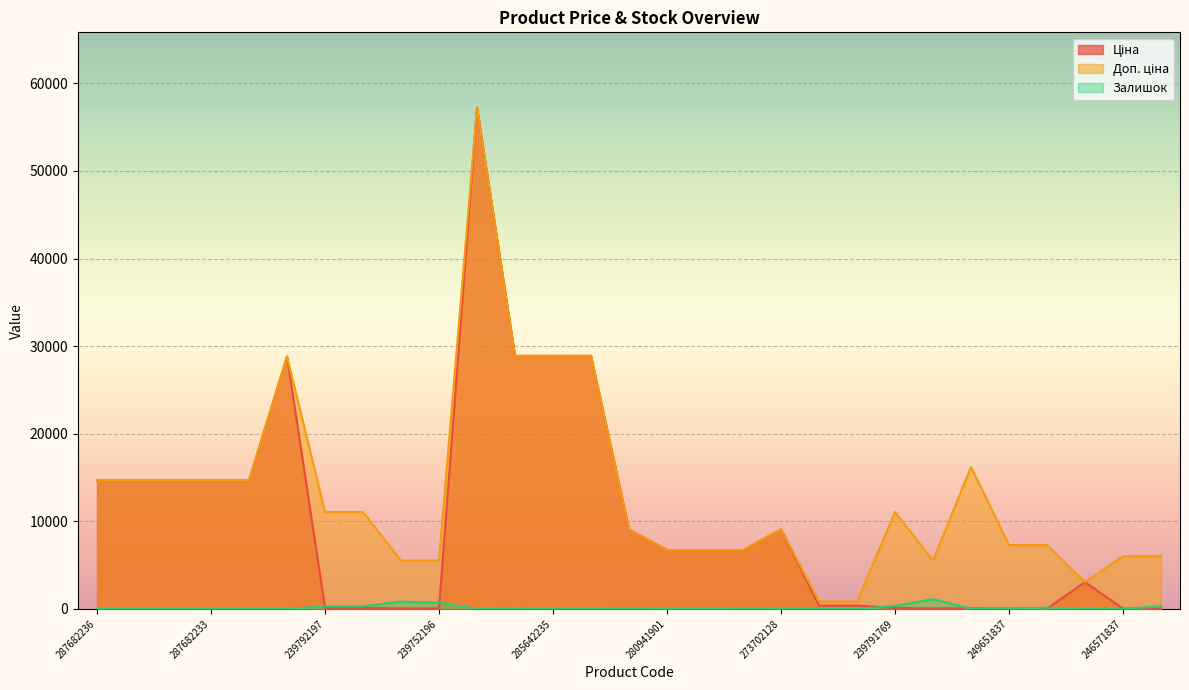

Is the value of Залишок at 264321820 greater than the value of Ціна at 287702232?

No